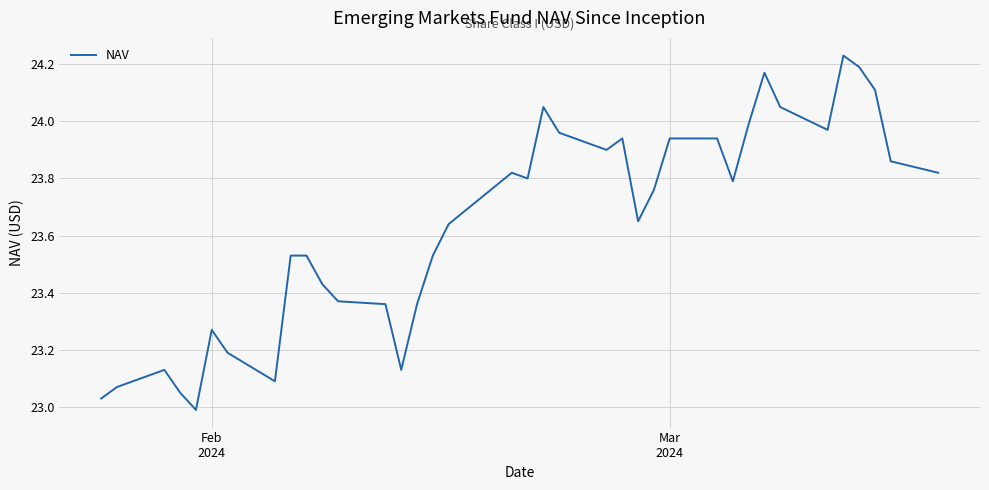

How many categories are shown in the chart?

37